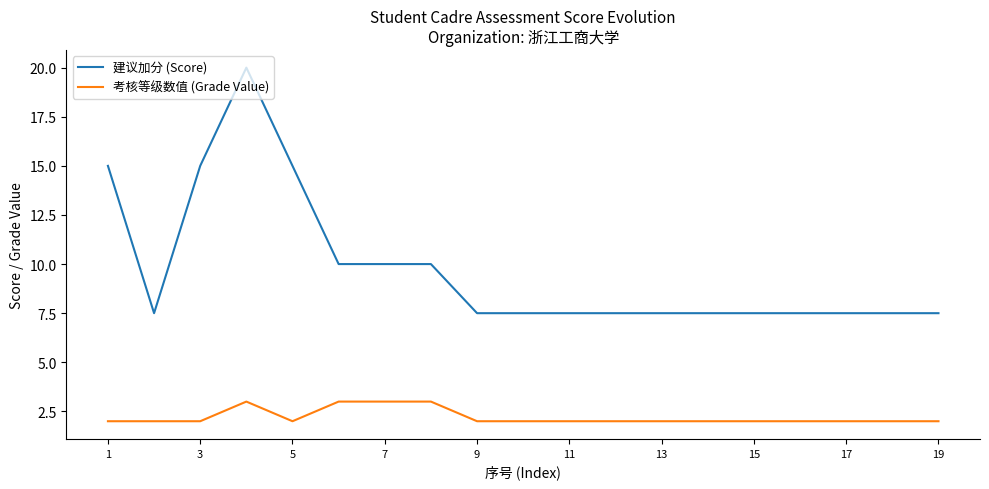

Which series has the widest spread of values?

建议加分 (Score)